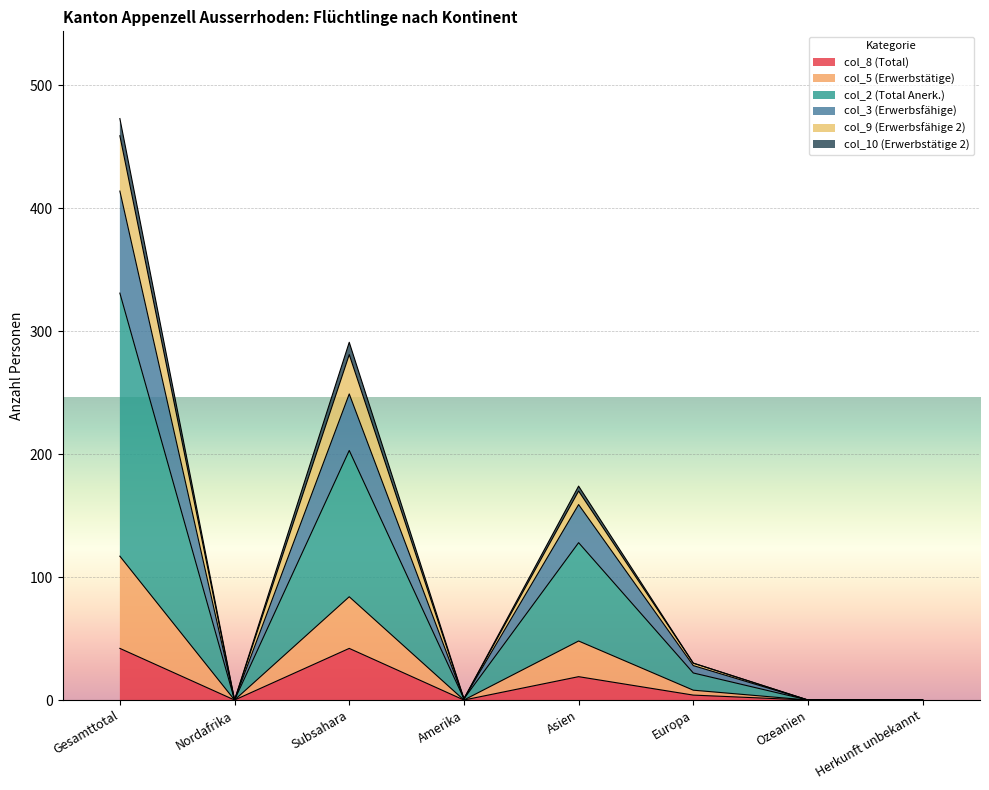

At which category is the sum across all series the highest?

Gesamttotal